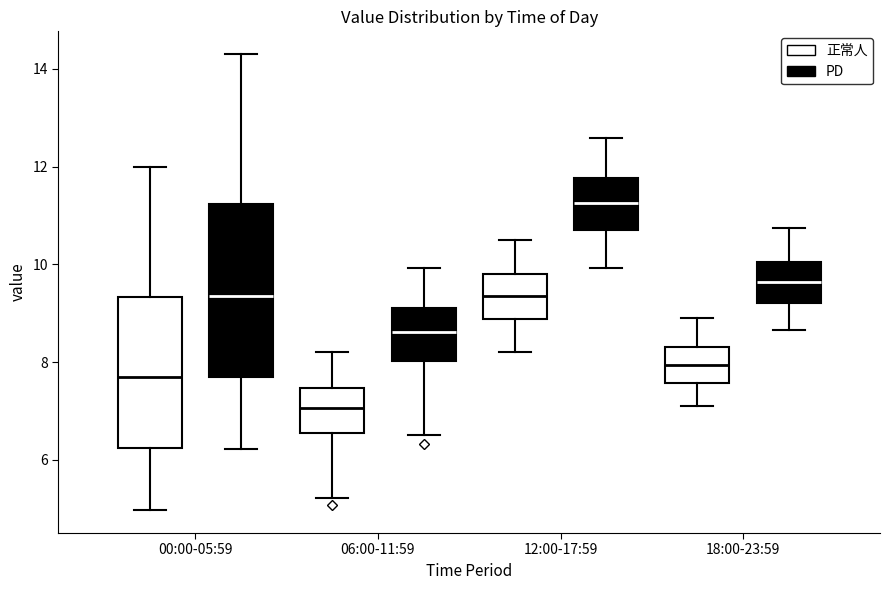

Where is the lower edge of the box for 06:00-11:59 (PD) on the y-axis? The values are not printed on the chart, so give them approximately, as read against the axis.

8.0